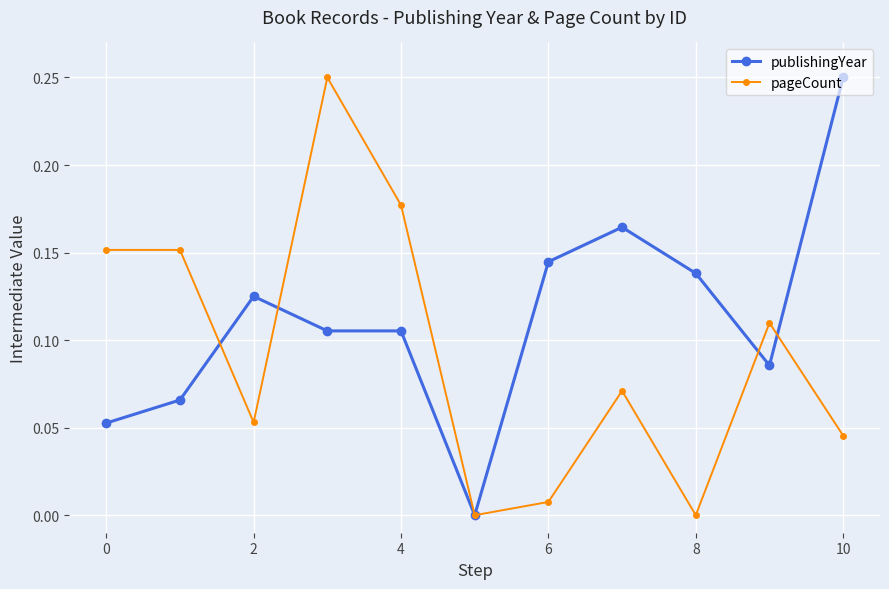

Which series has the largest total across all categories?

publishingYear